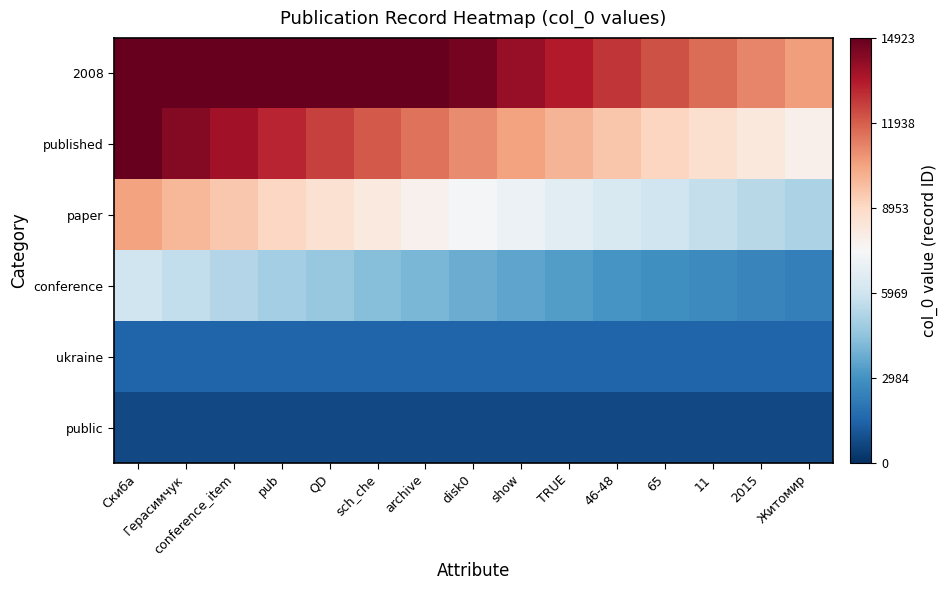

Between QD and disk0, which series saw the biggest shift?

published